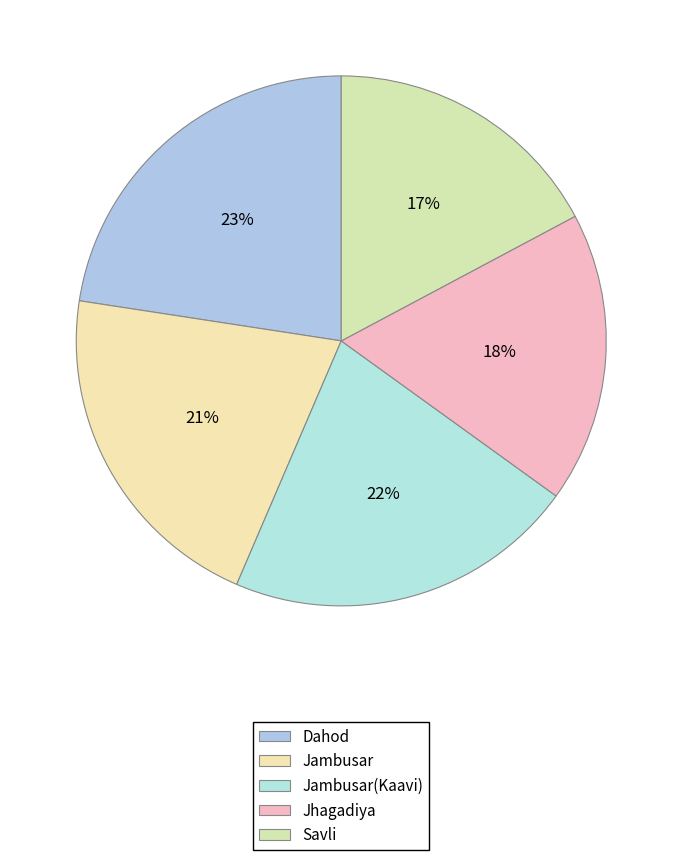

What percentage is the Savli slice, to the nearest percent?

17%